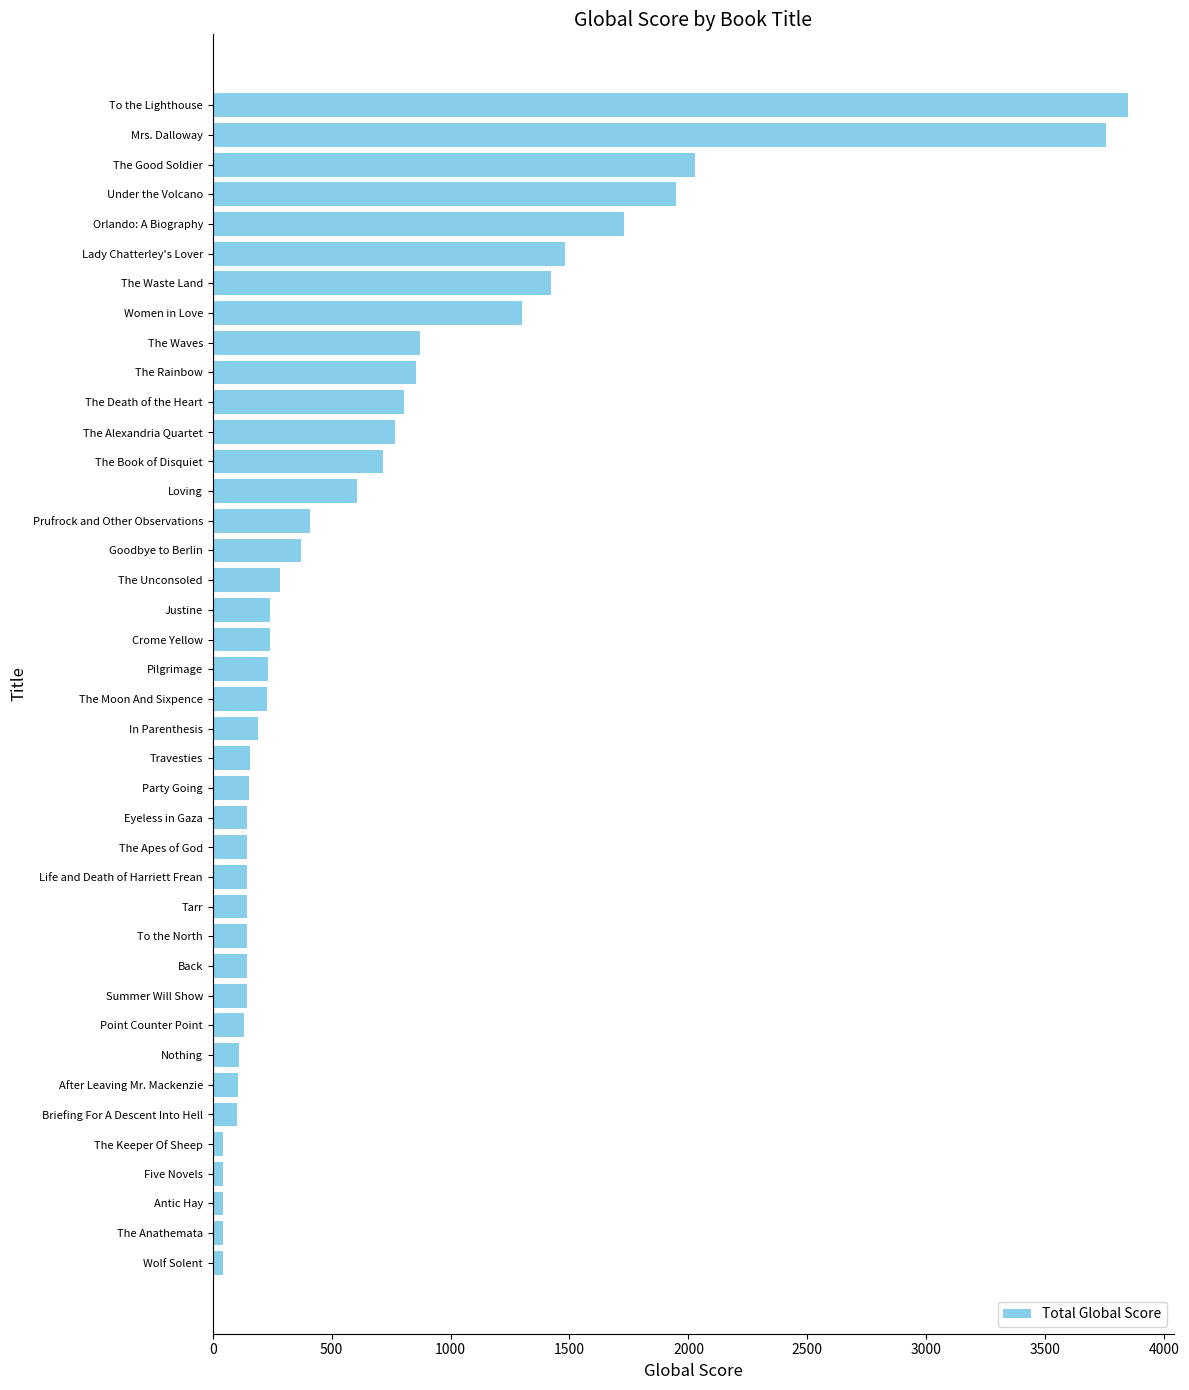

What is the average value?

658